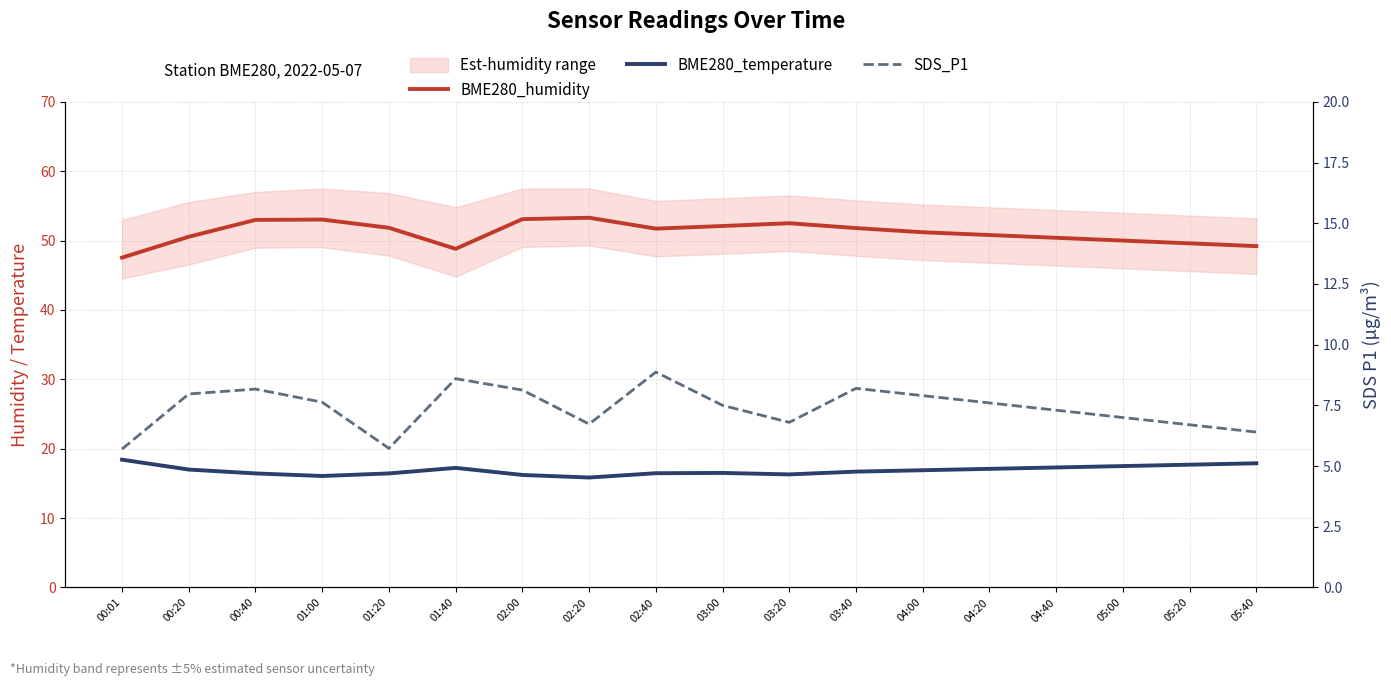

What is the difference between the BME280_temperature values at 05:40 and 03:20?

1.6